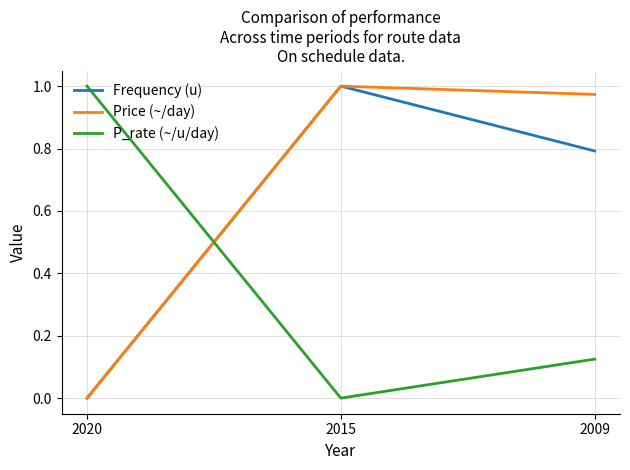

Rank the categories by P_rate (~/u/day) value from highest to lowest.

2020, 2009, 2015